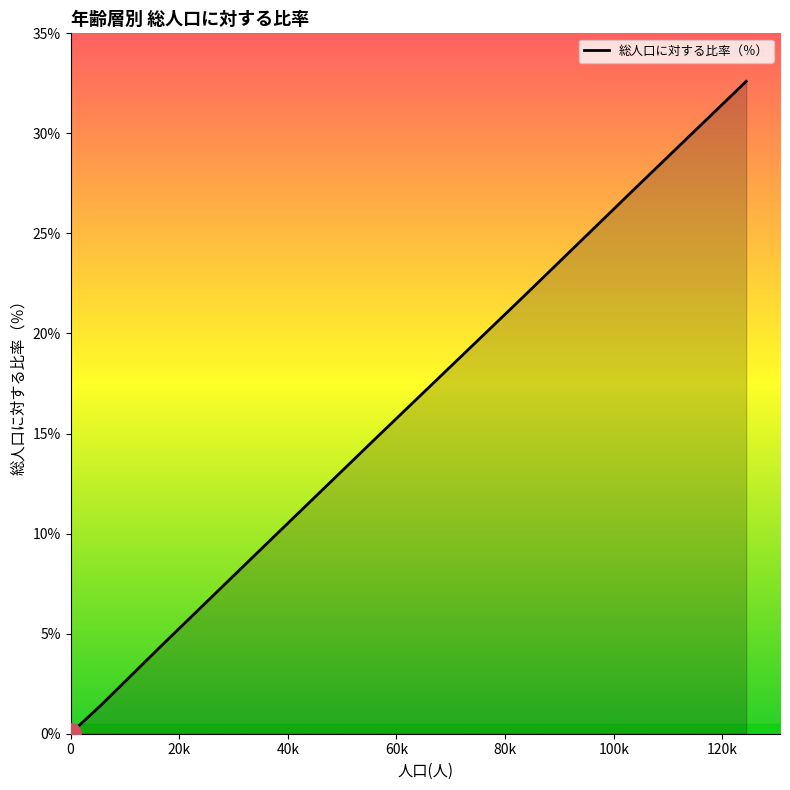

What is the greatest value displayed?

32.6